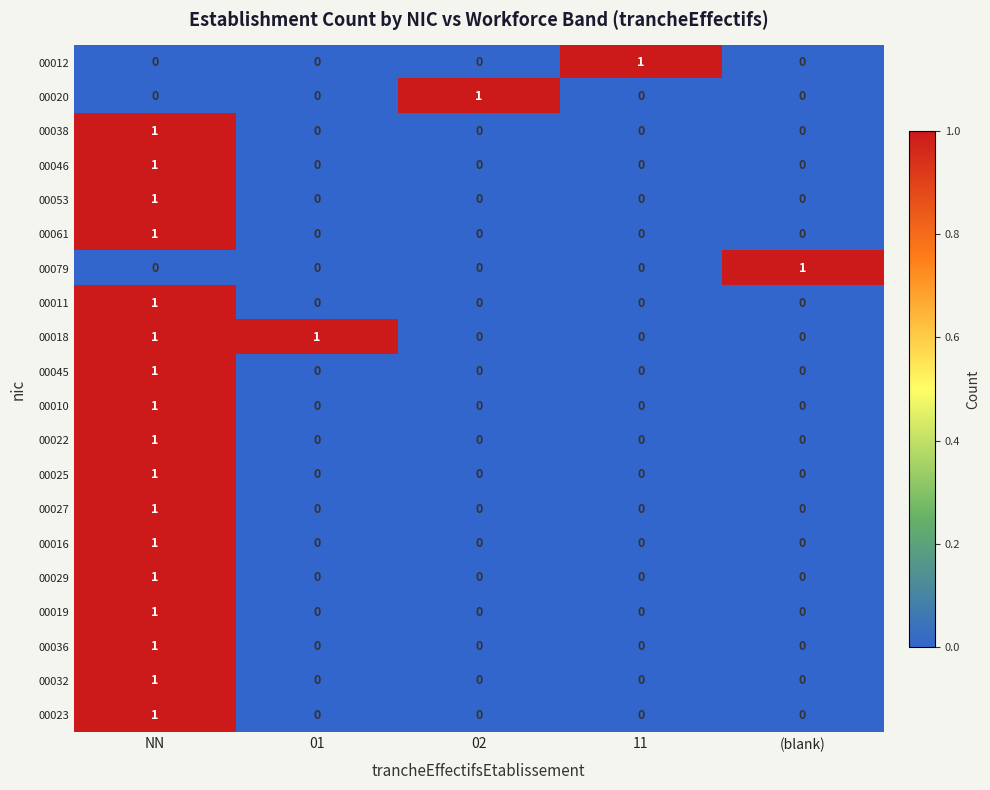

The 00032 series shows 2 at NN. True or false?

False